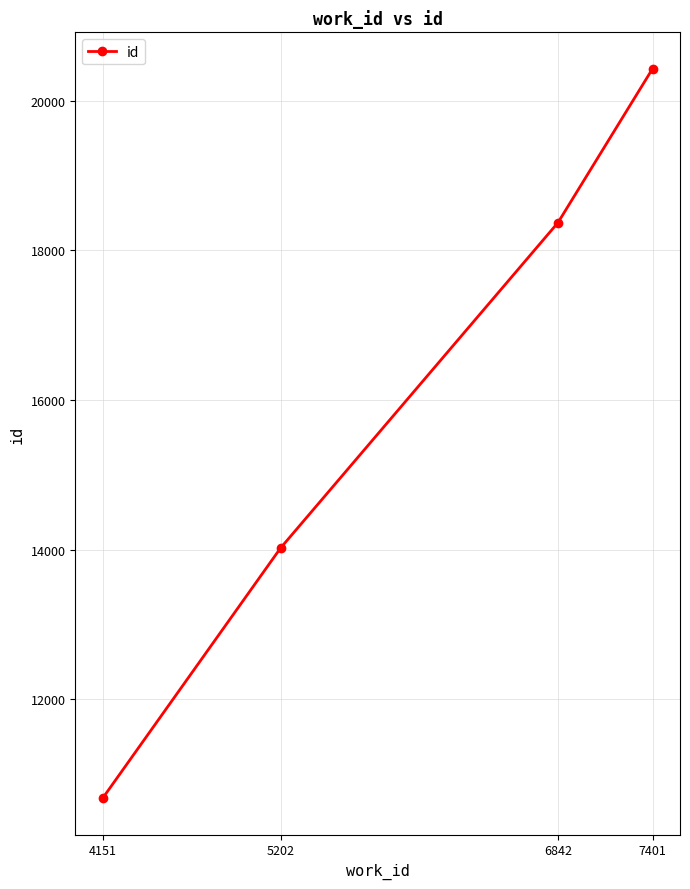

What is the minimum value shown in the chart?

10680